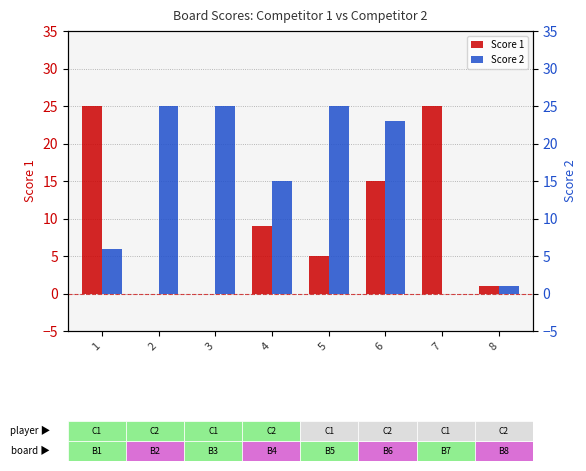

The value of Score 1 at 8 is 1. True or false?

True